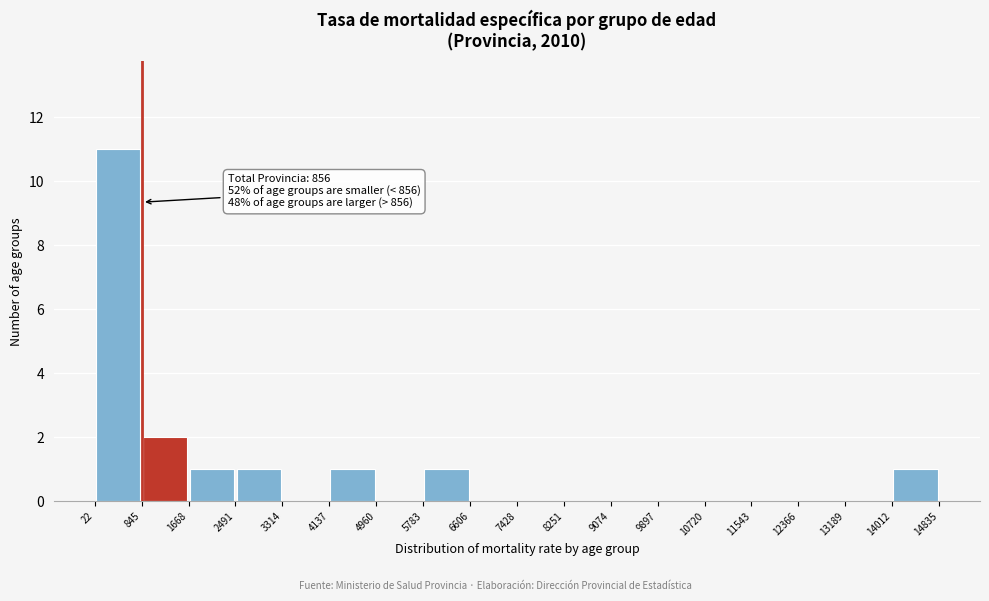

Which range on the x-axis has the tallest bar?

22 to 845